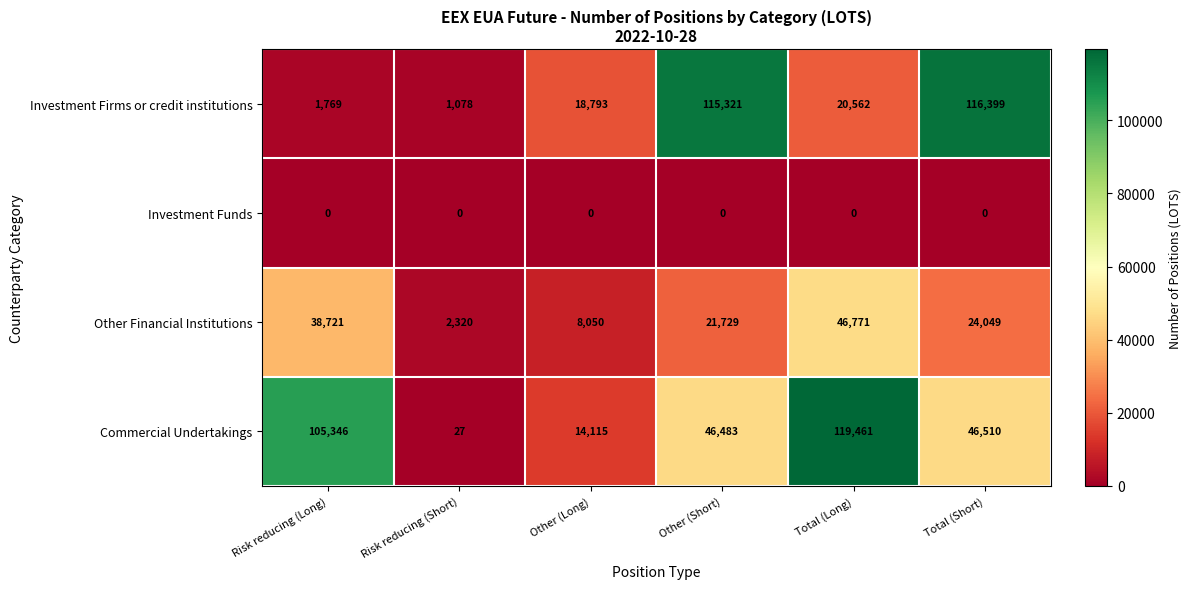

Reading right to left, list all the values displayed in this chart.

Investment Firms or credit institutions: 116399	20562	115321	18793	1078	1769
Investment Funds: 0	0	0	0	0	0
Other Financial Institutions: 24049	46771	21729	8050	2320	38721
Commercial Undertakings: 46510	119461	46483	14115	27	105346